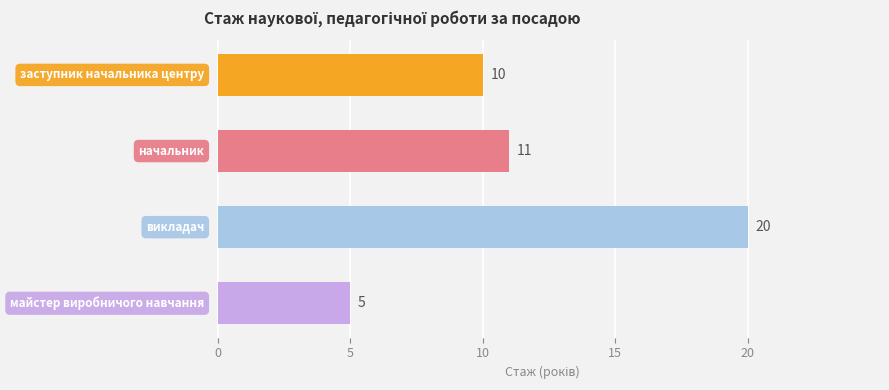

Reading bottom to top, extract all data points from this chart.

5	20	11	10